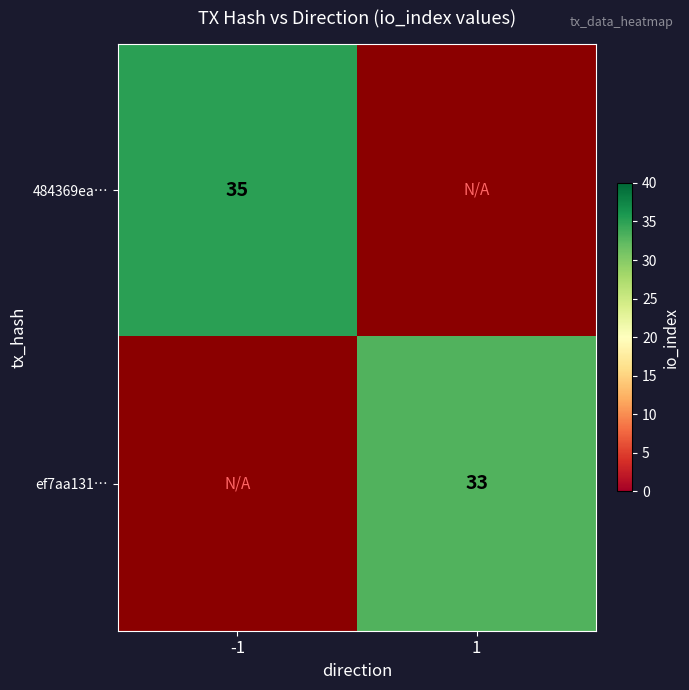

Count the number of categories in the chart.

2